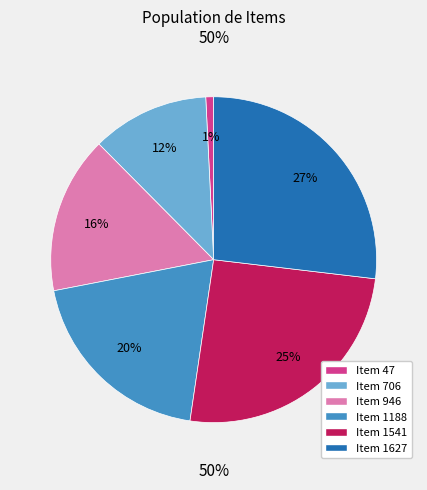

True or false: Item 1188 accounts for 20% of the total.

True